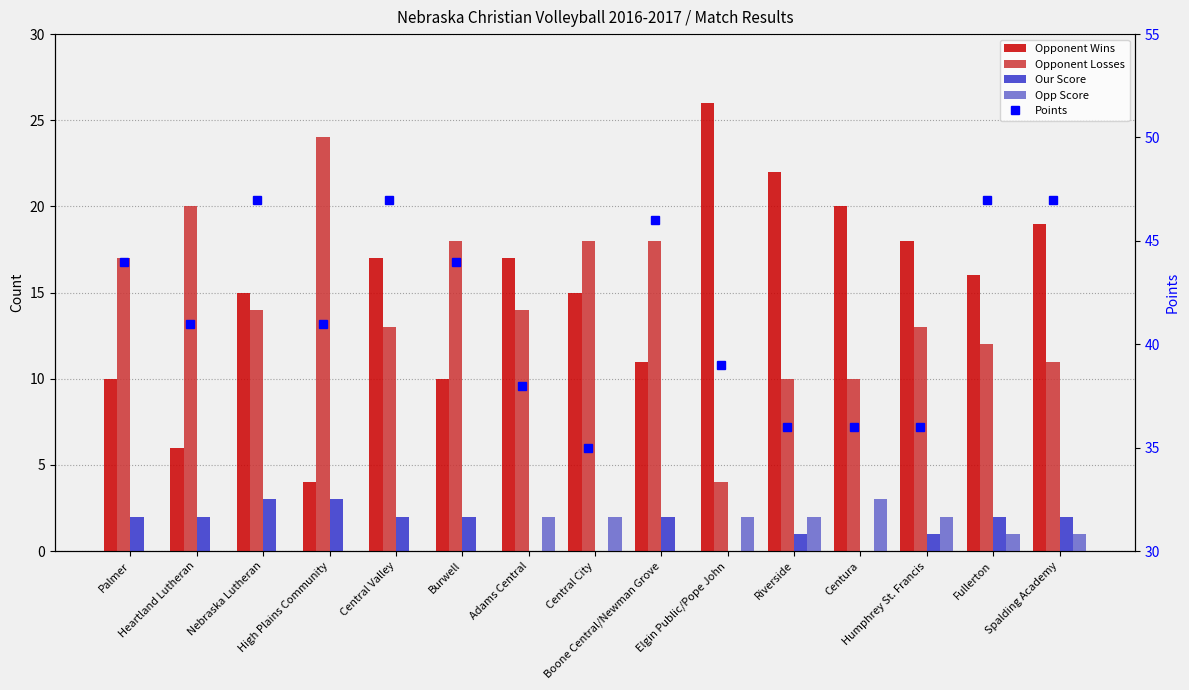

What are all the series names shown in the legend?

Opponent Wins, Opponent Losses, Our Score, Opp Score, Points